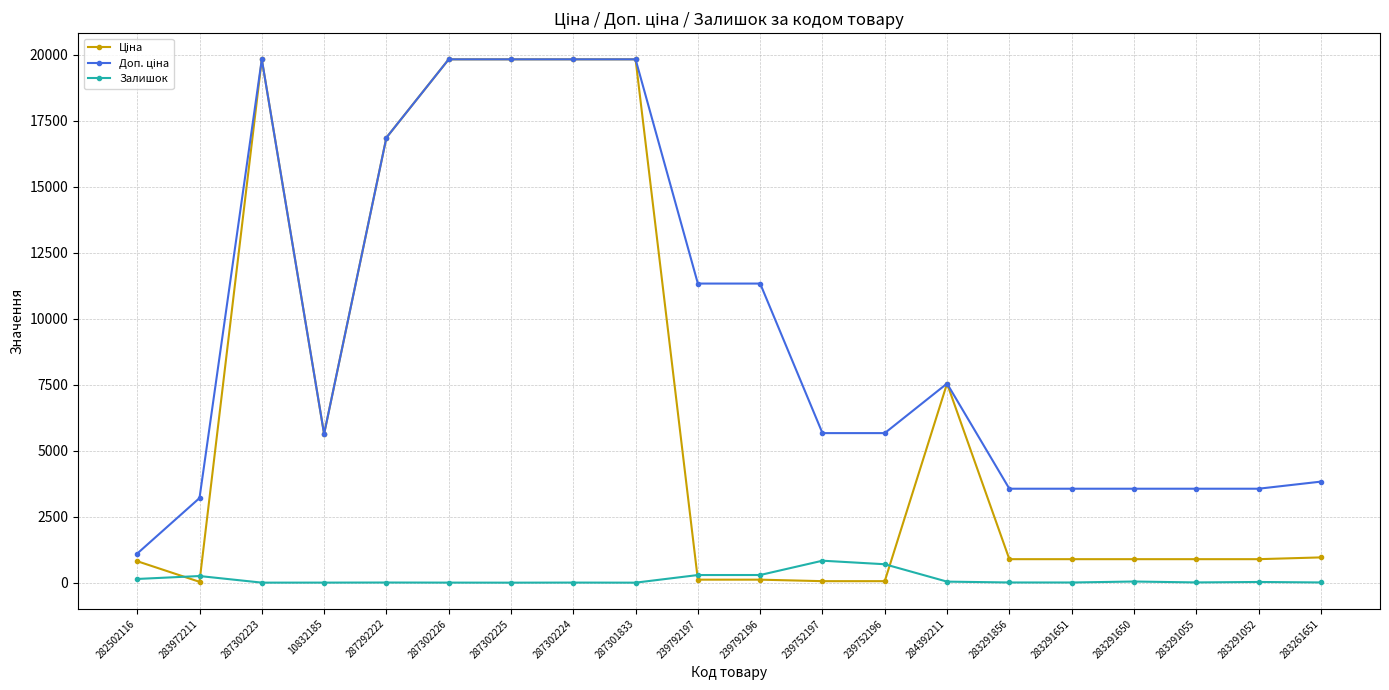

At how many categories does at least one series exceed 18852?

5